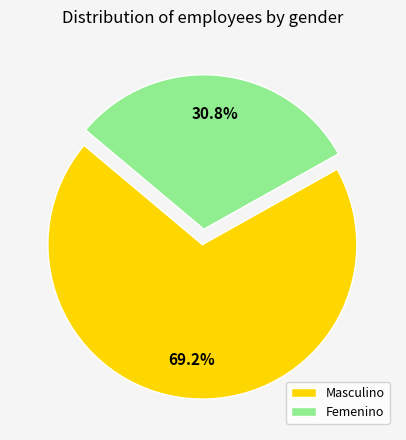

Is there a majority slice in this chart?

Yes